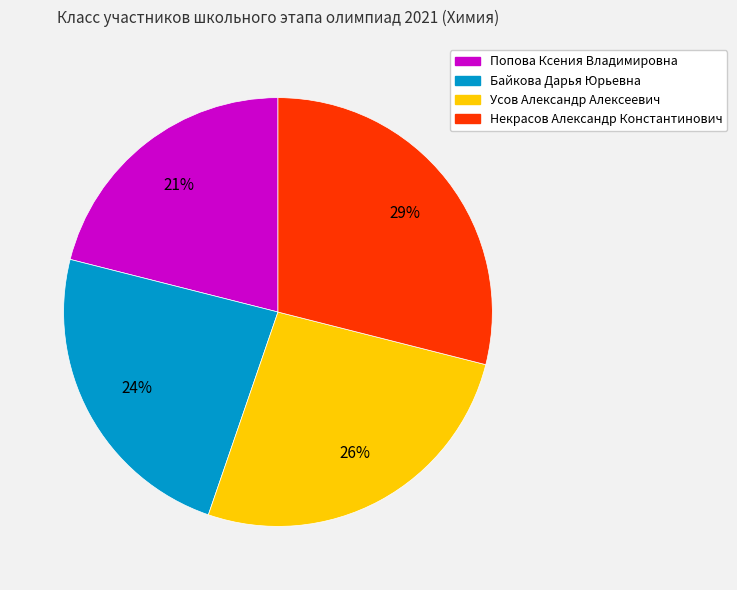

Rank the categories by value from highest to lowest.

Некрасов Александр Константинович, Усов Александр Алексеевич, Байкова Дарья Юрьевна, Попова Ксения Владимировна